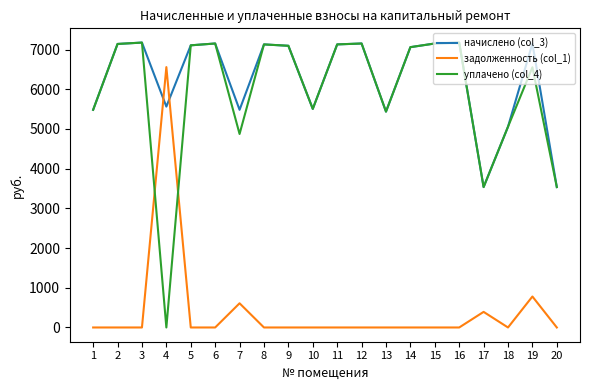

The value of уплачено (col_4) at 10 is 5506.6. True or false?

True